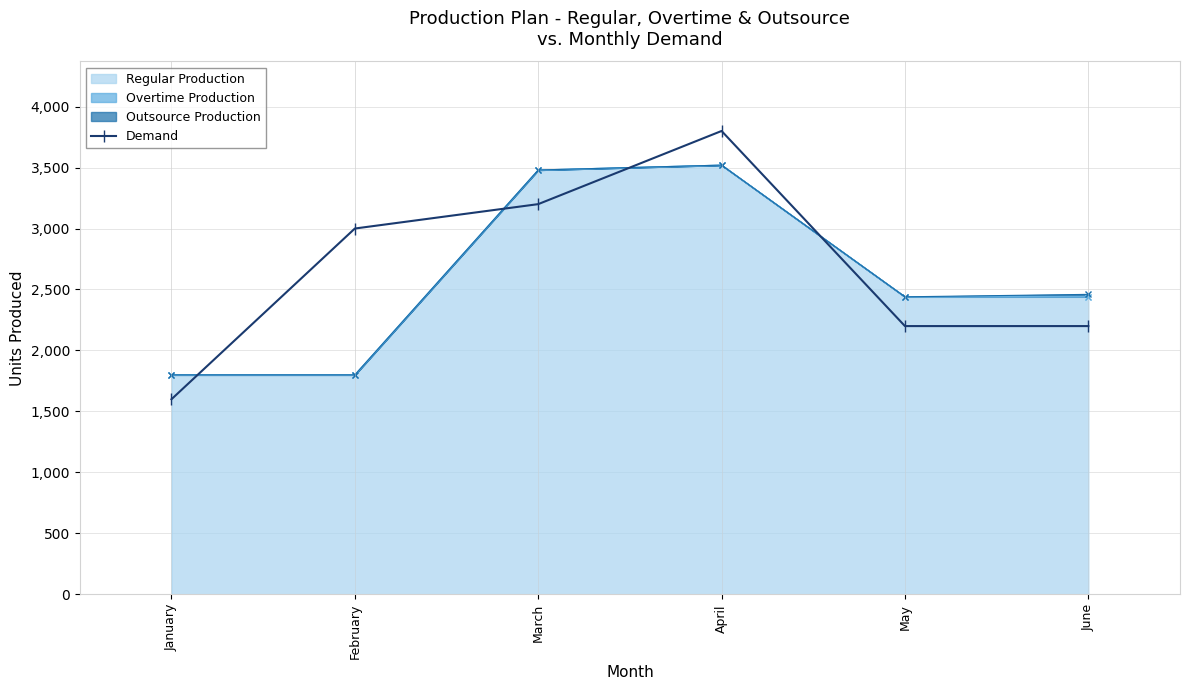

Which label corresponds to the smallest value in the chart?

January